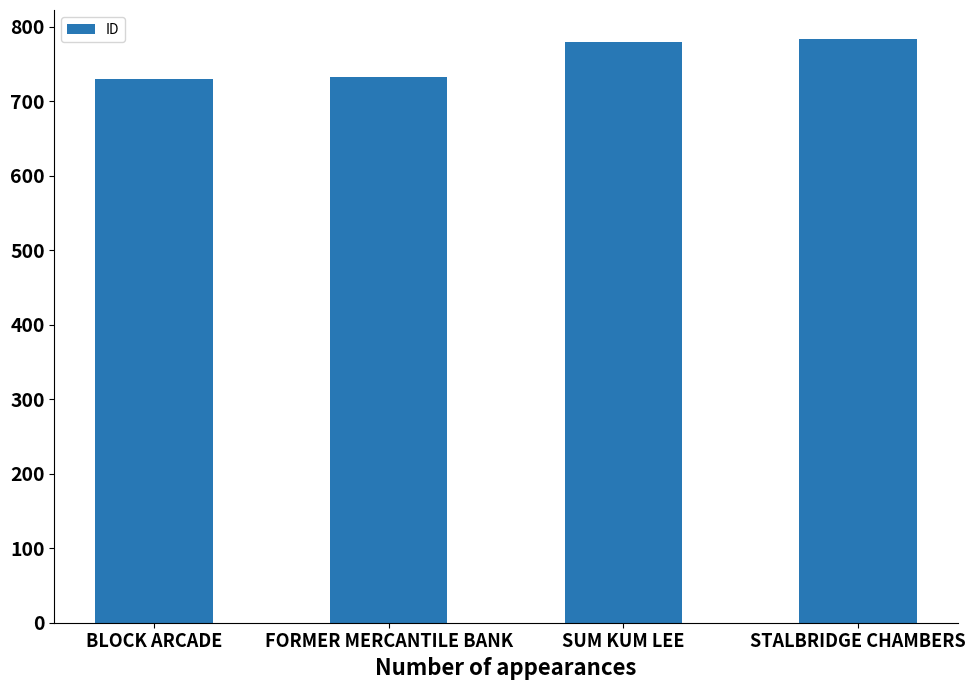

What is the smallest value displayed?

730